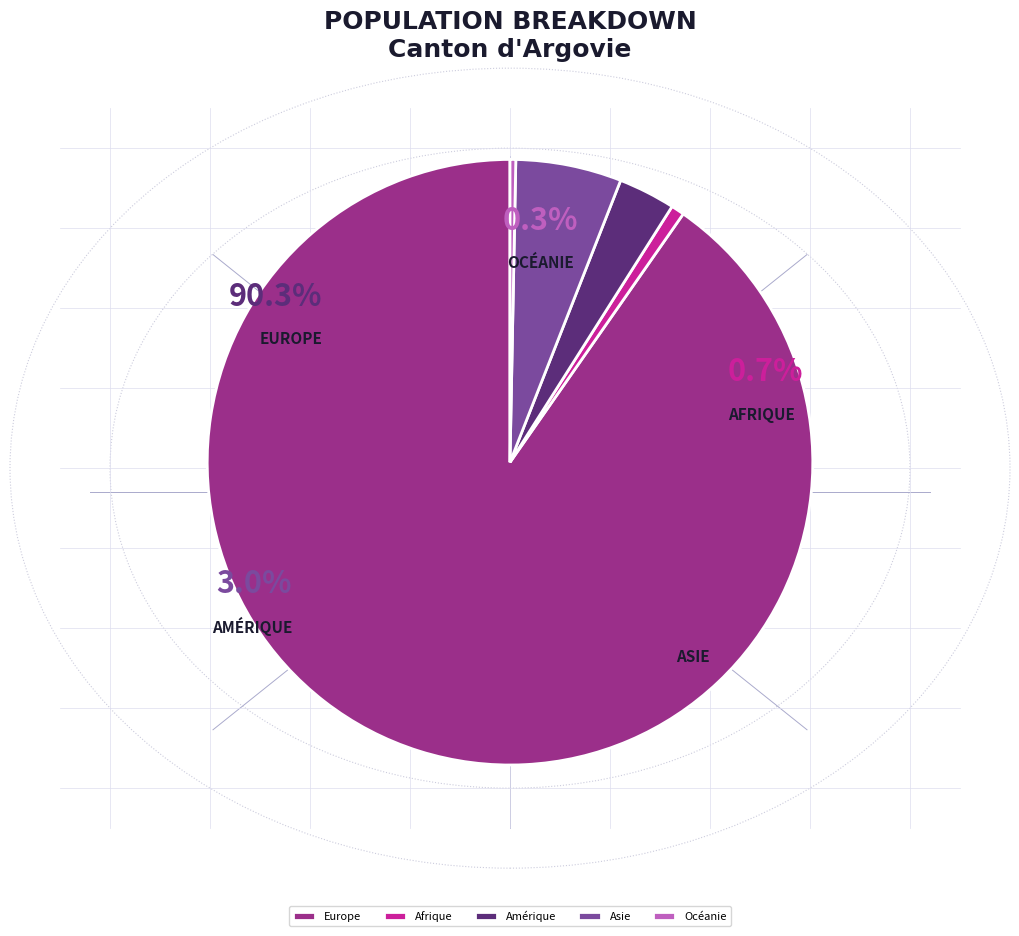

Is there a majority slice in this chart?

Yes